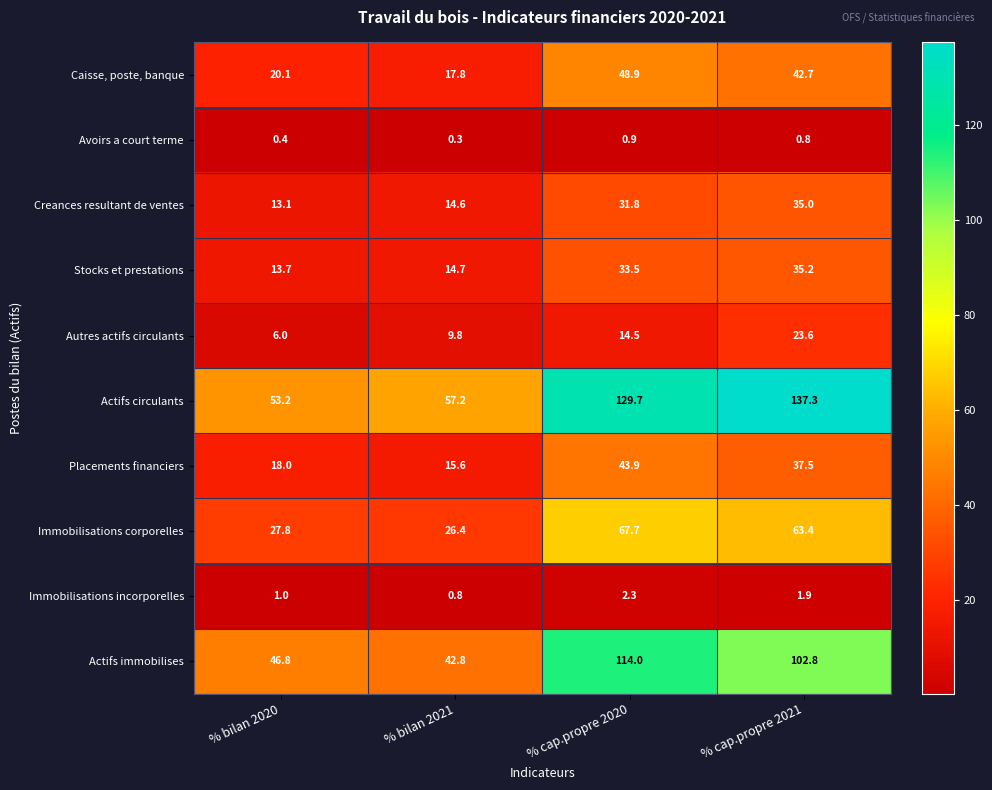

At how many categories does at least one series exceed 96?

2